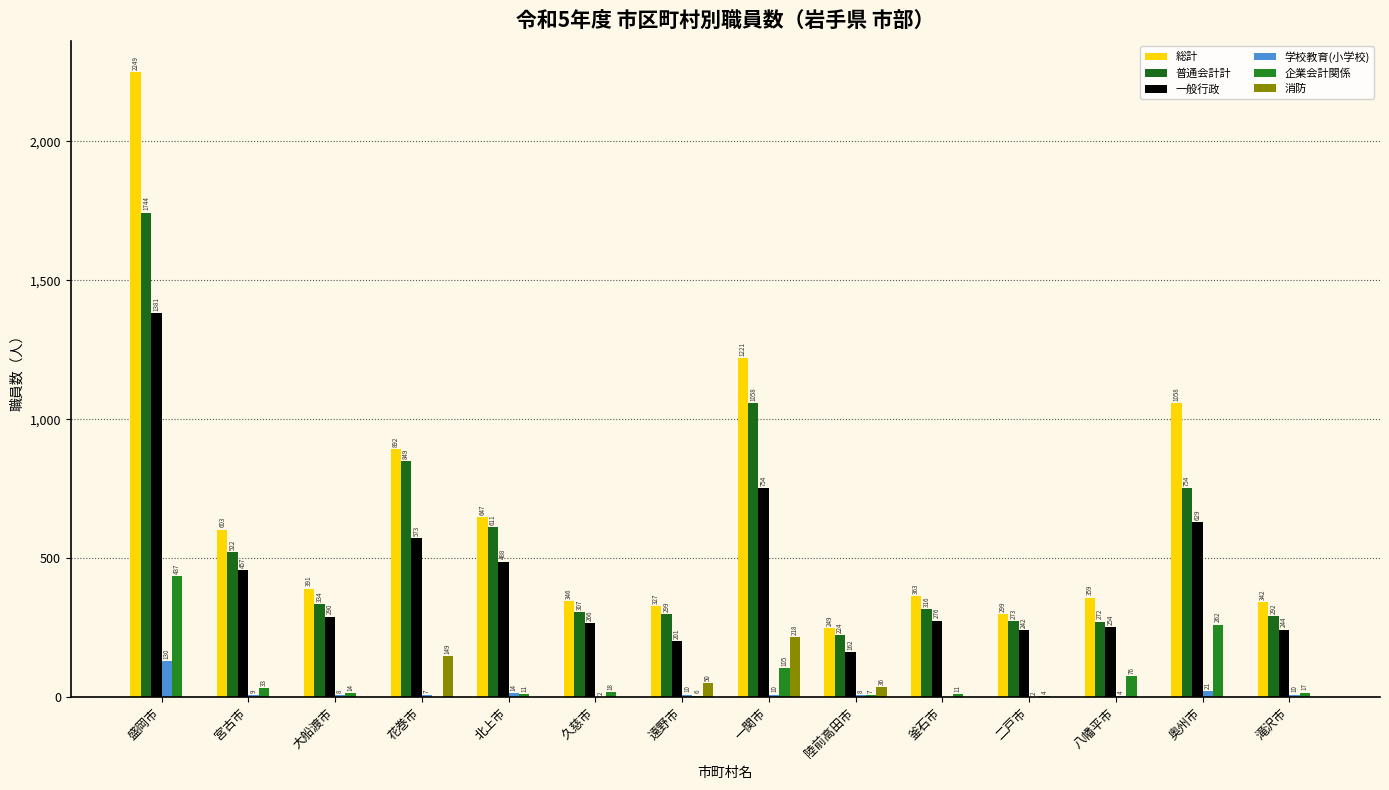

What is the sum of the 普通会計計 values at 八幡平市 and 盛岡市?

2016